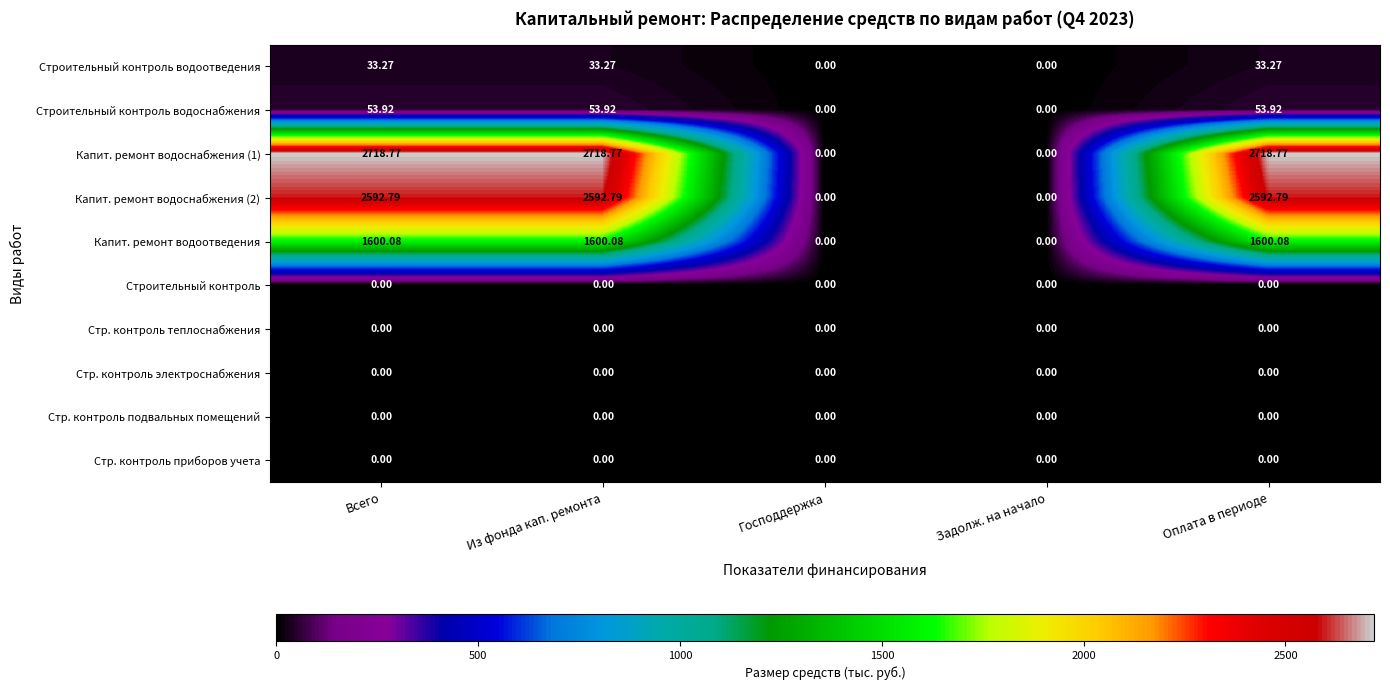

Is the value of Капит. ремонт водоотведения at Из фонда кап. ремонта greater than the value of Капит. ремонт водоснабжения (1) at Оплата в периоде?

No